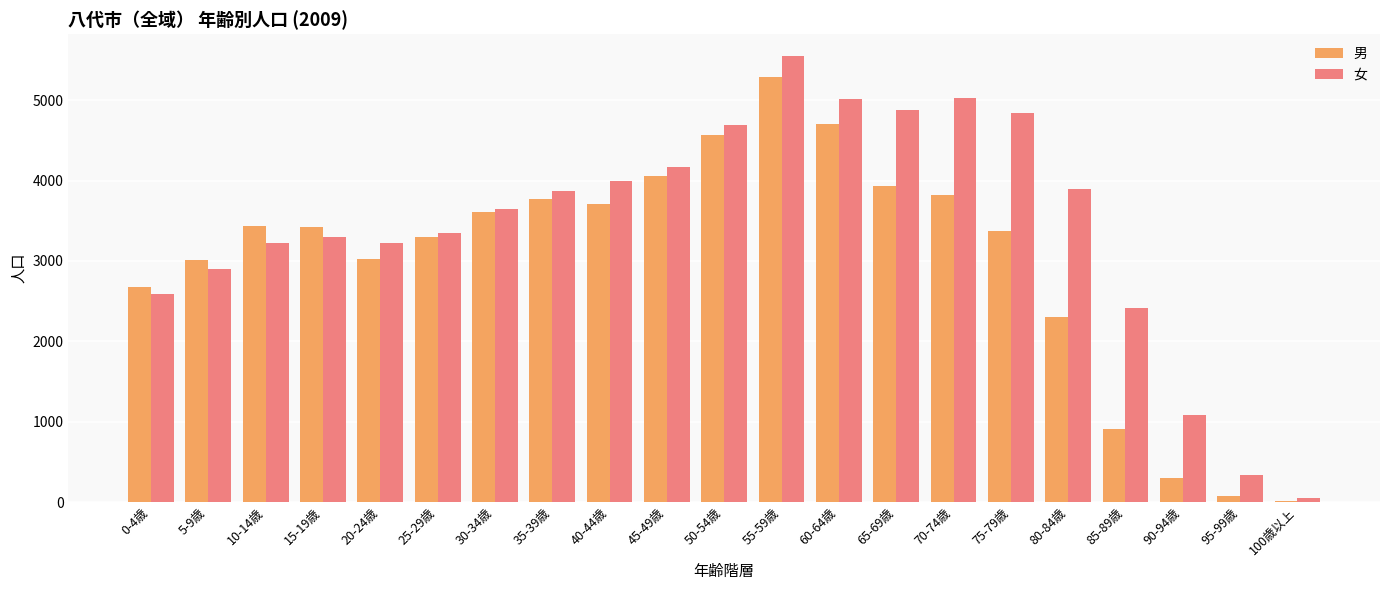

What is the greatest value displayed?

5546